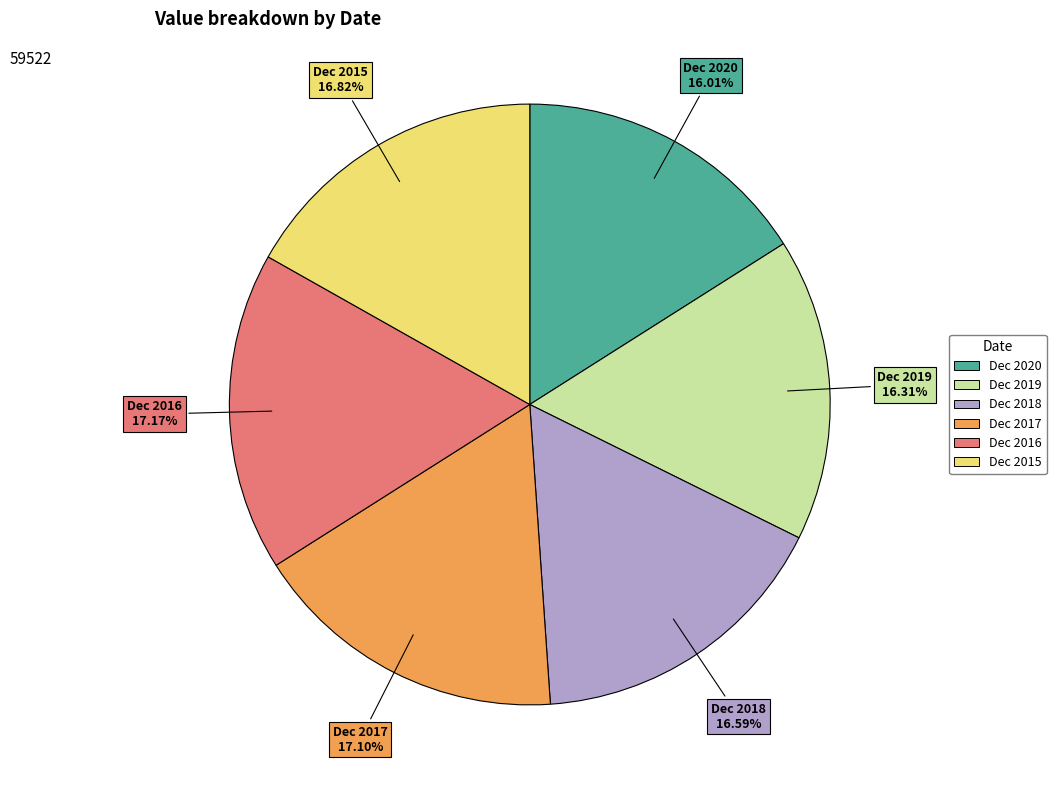

What portion of the pie excludes Dec 2018?

83.4%